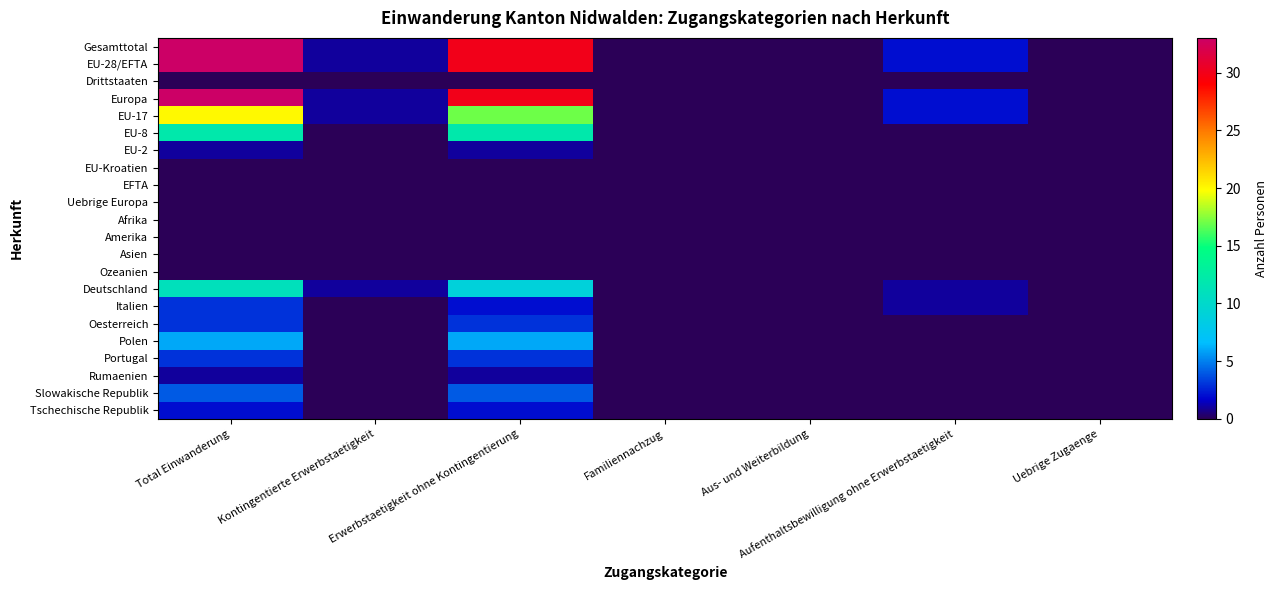

Which category has the highest value across all series?

Total Einwanderung